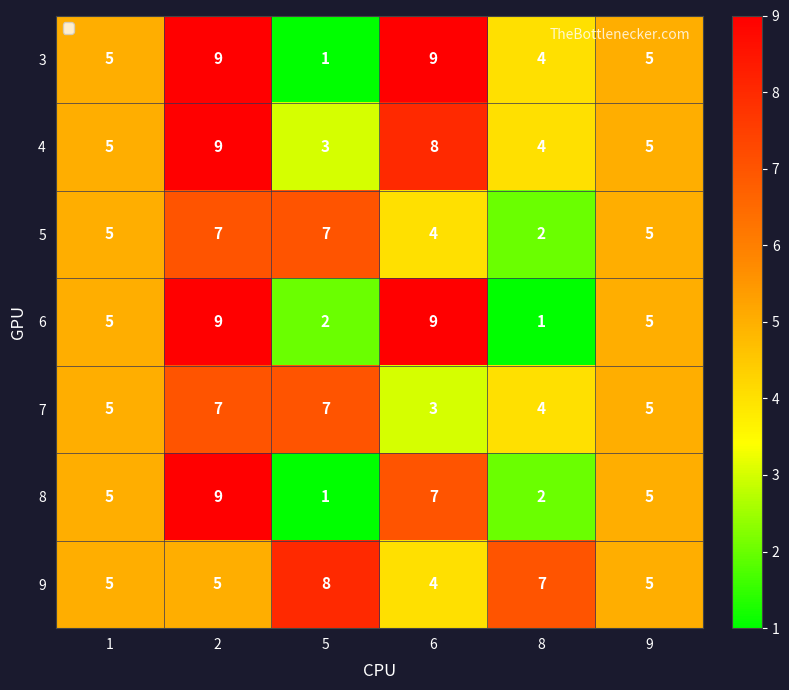

At which category is the sum across all series the highest?

2